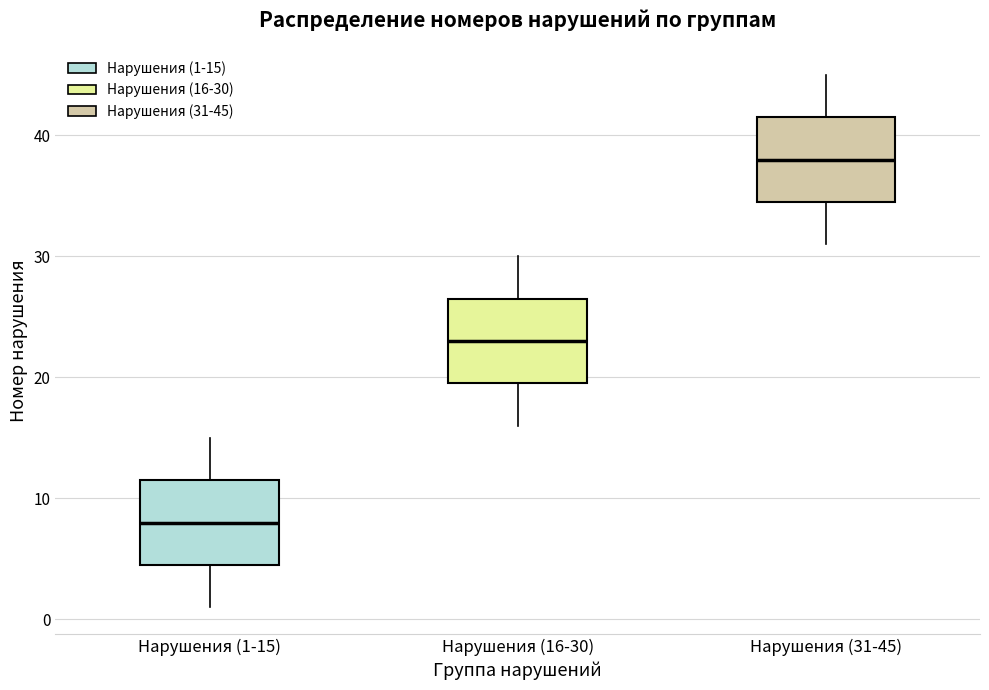

Where is the upper edge of the box for Нарушения (1-15) on the y-axis? The values are not printed on the chart, so give them approximately, as read against the axis.

12